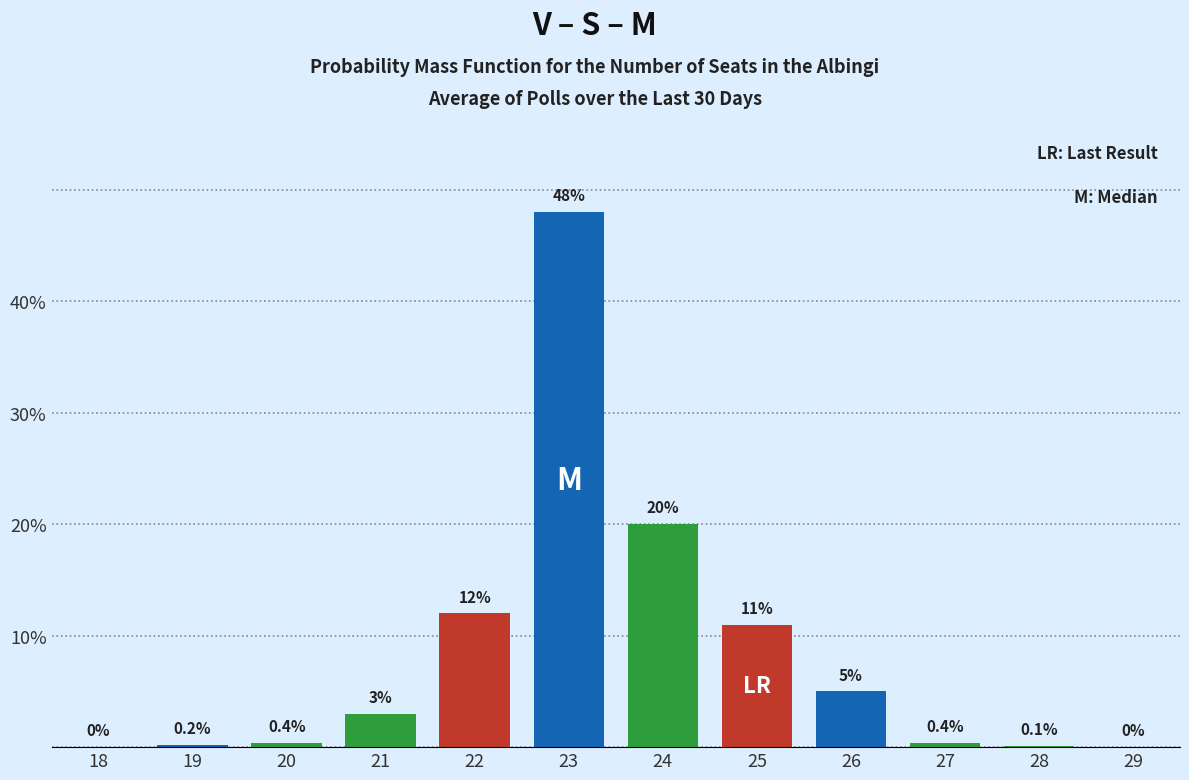

Reading right to left, extract all data points from this chart.

29=0.0	28=0.1	27=0.4	26=5.0	25=11.0	24=20.0	23=48.0	22=12.0	21=3.0	20=0.4	19=0.2	18=0.0